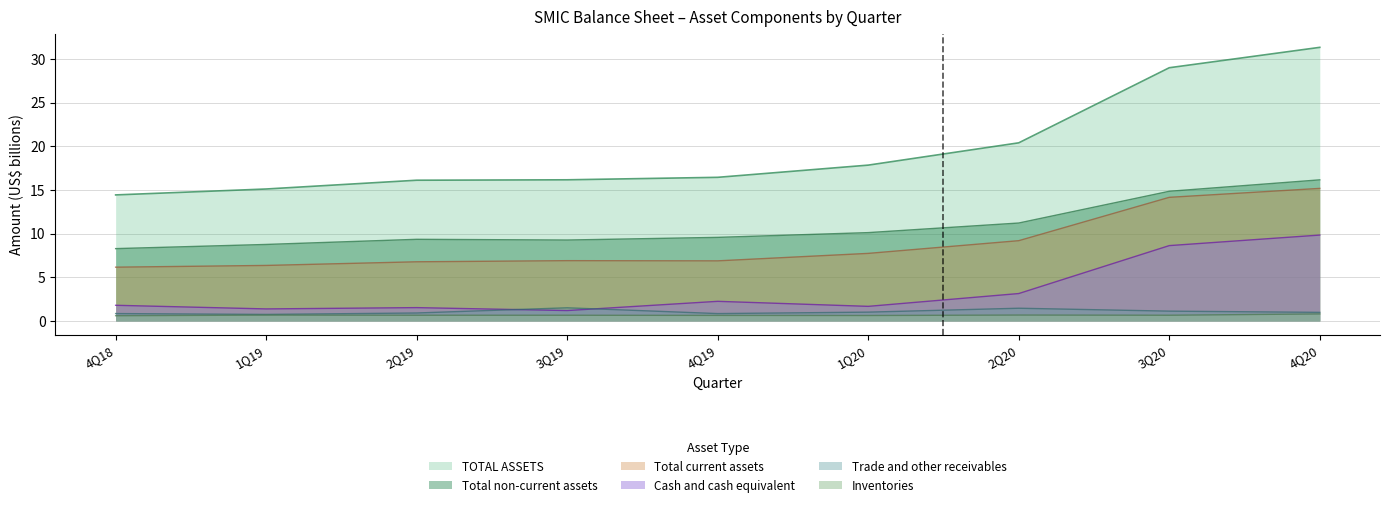

What is the sum of all Trade and other receivables values?

9.4